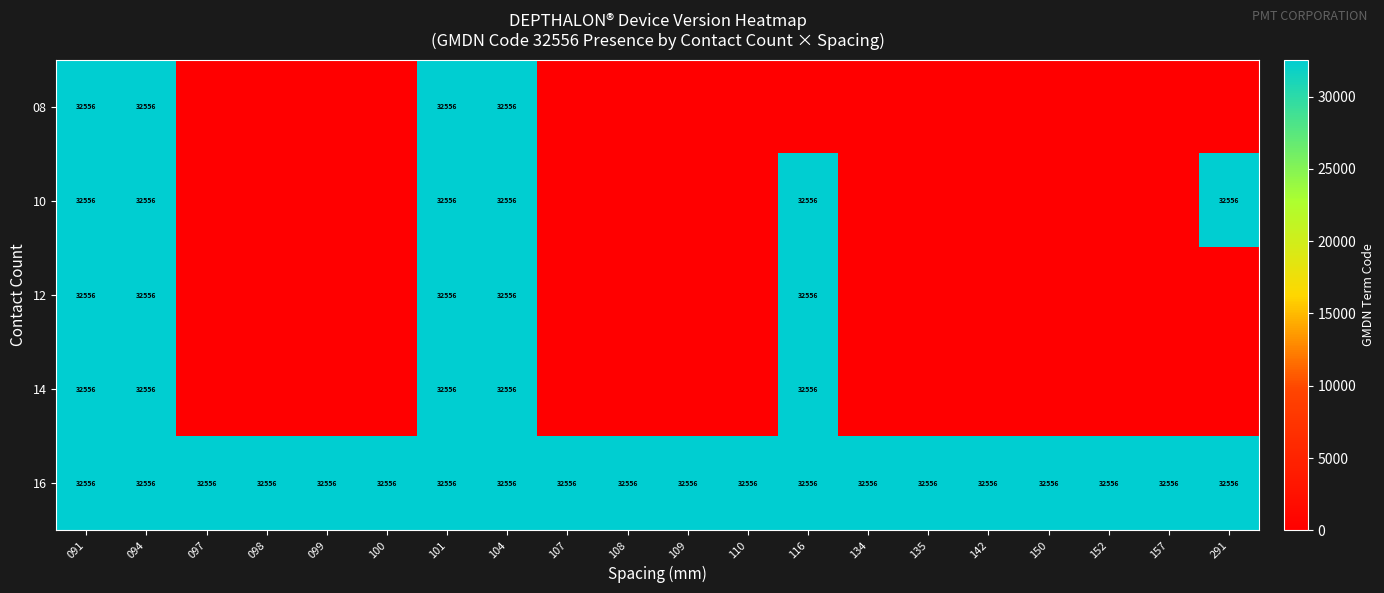

The 14 series shows 56364 at 091. True or false?

False